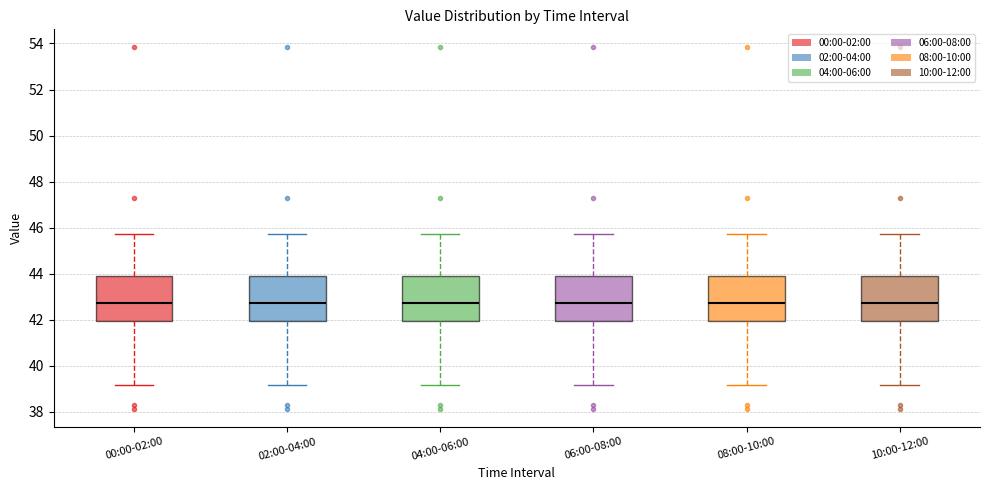

Where does the lower whisker of the box for 00:00-02:00 end on the y-axis? The values are not printed on the chart, so give them approximately, as read against the axis.

39.2